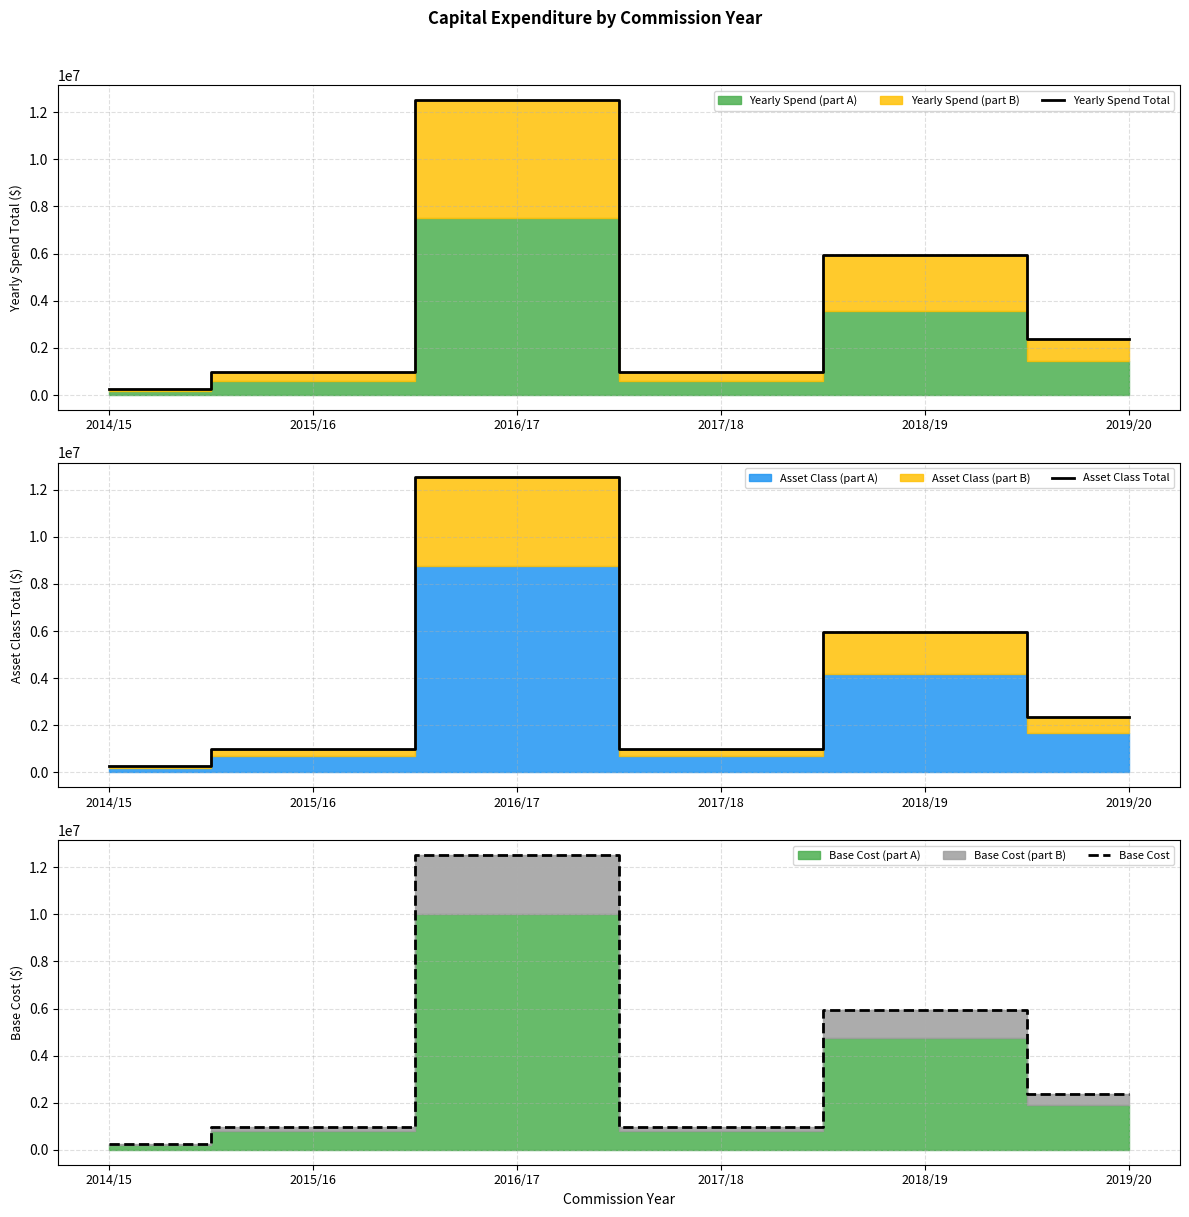

True or false: Asset Class Total and Base Cost intersect in this chart.

False